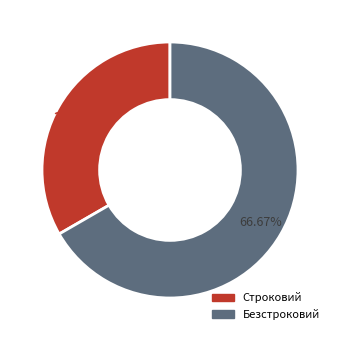

Approximately how many times larger is the value at Строковий compared to Безстроковий?

0.5